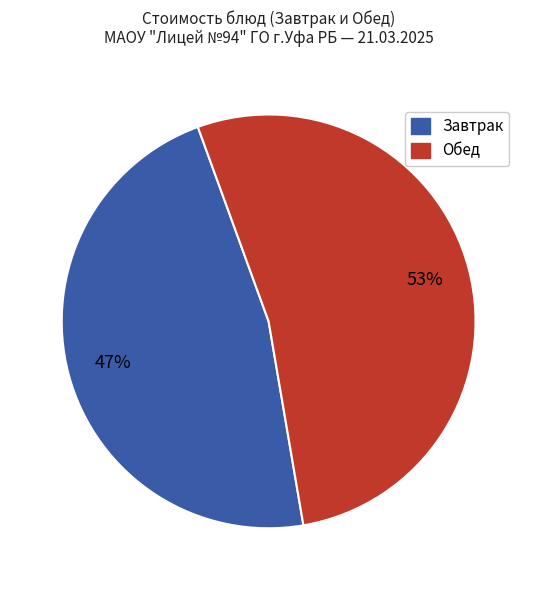

Does any single category account for the majority?

Yes